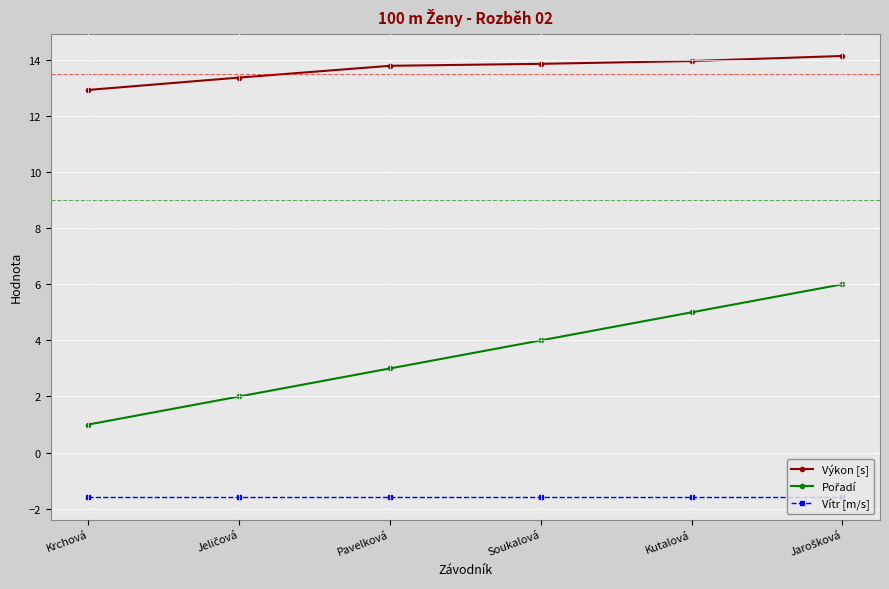

What value does the Vítr [m/s] series have at Krchová?

-1.6